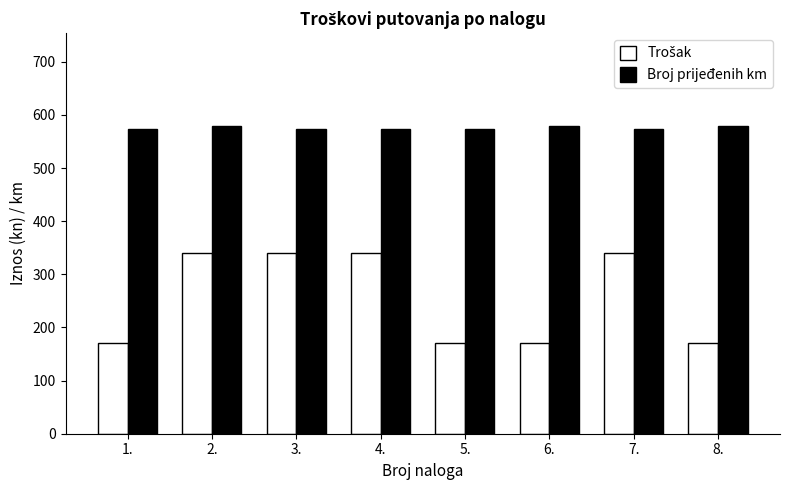

What is the label of the 4th bar from the left?

4.